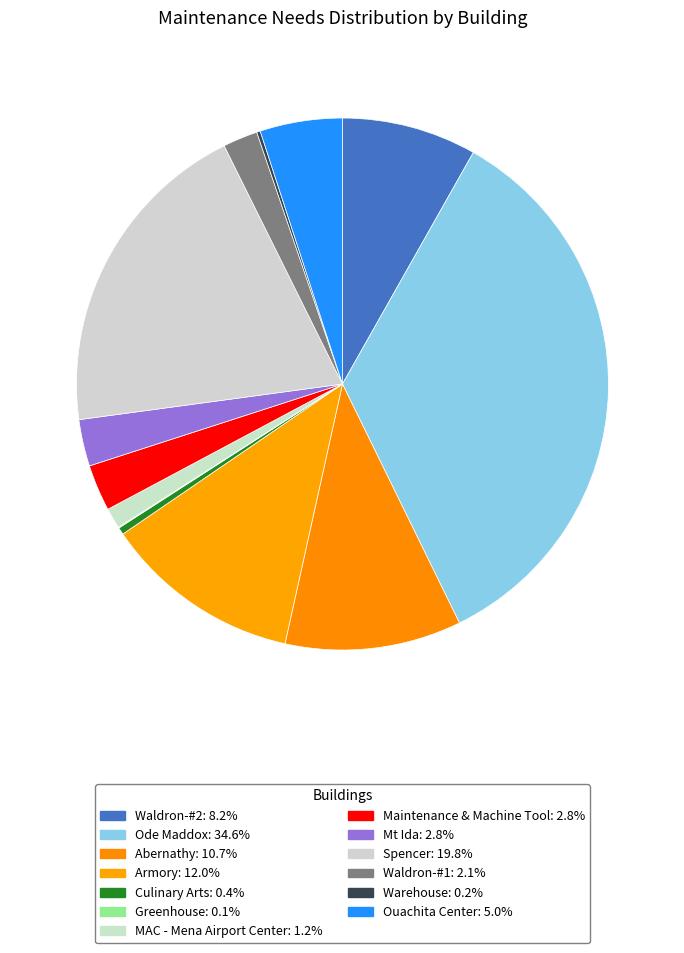

Approximately how many times larger is the value at MAC - Mena Airport Center compared to Maintenance & Machine Tool?

0.4